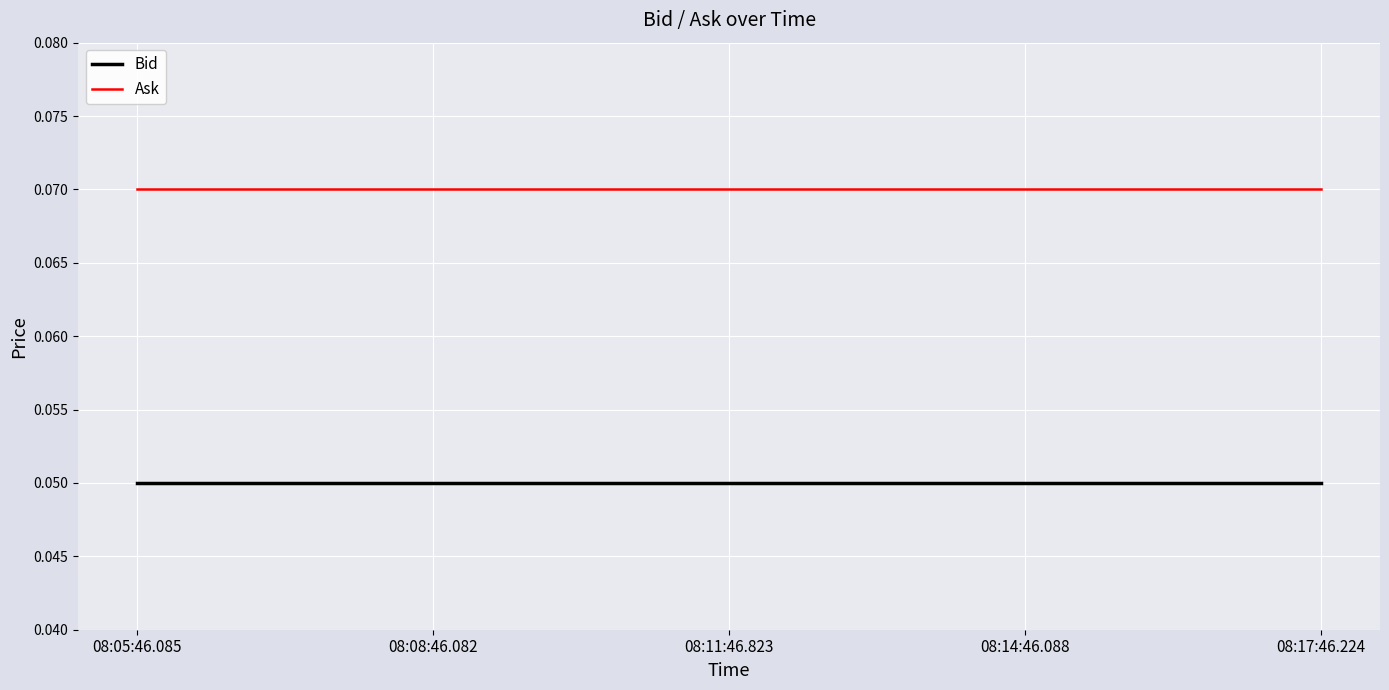

Rank the series by their maximum value, from highest to lowest.

Ask, Bid